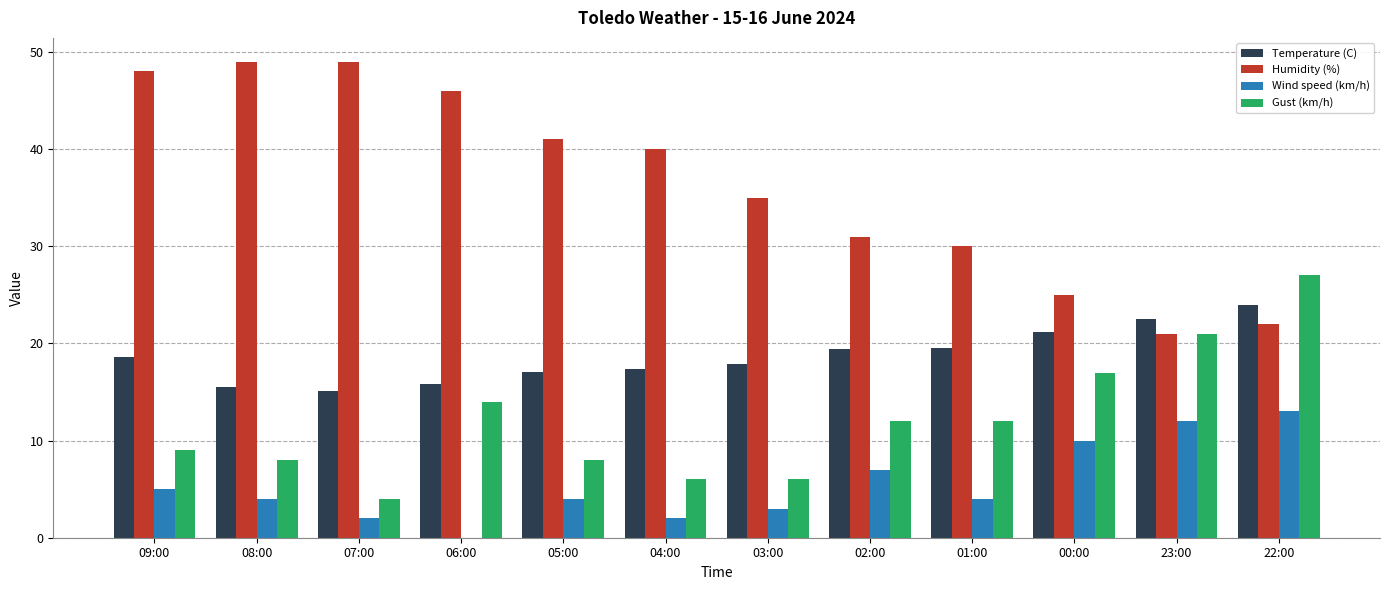

The value of Temperature (C) at 07:00 is 21.3. True or false?

False